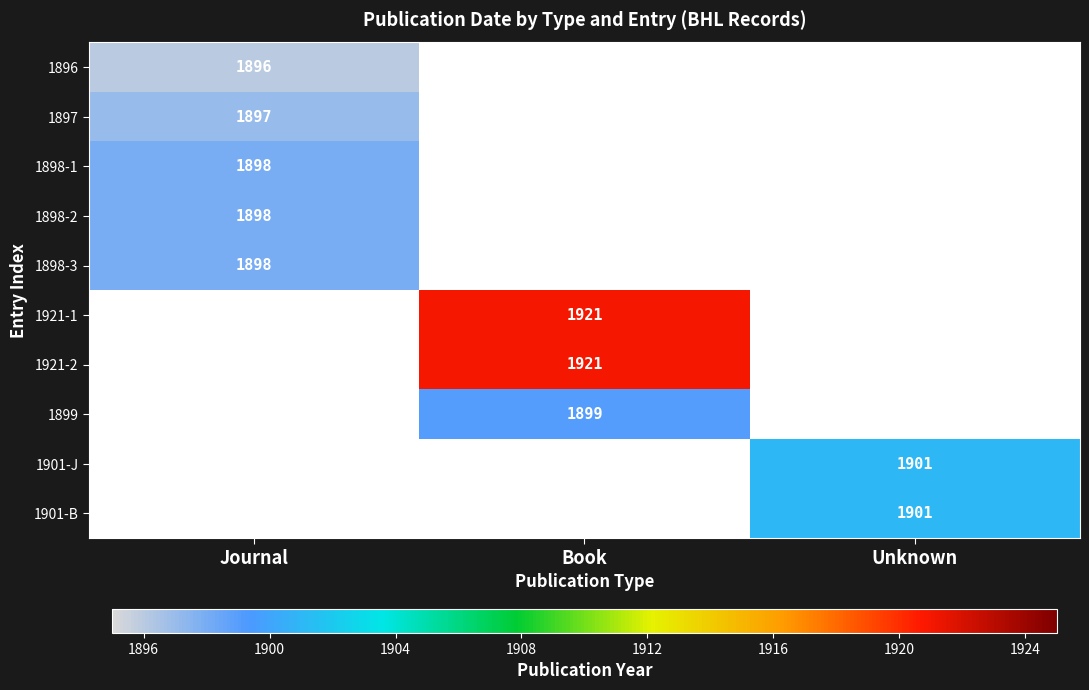

The 1921-1 series shows 1921 at Book. True or false?

True